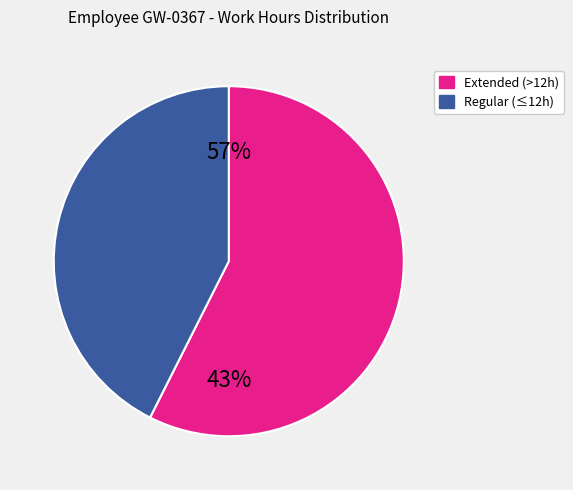

True or false: Sat 15 accounts for 1% of the total.

False